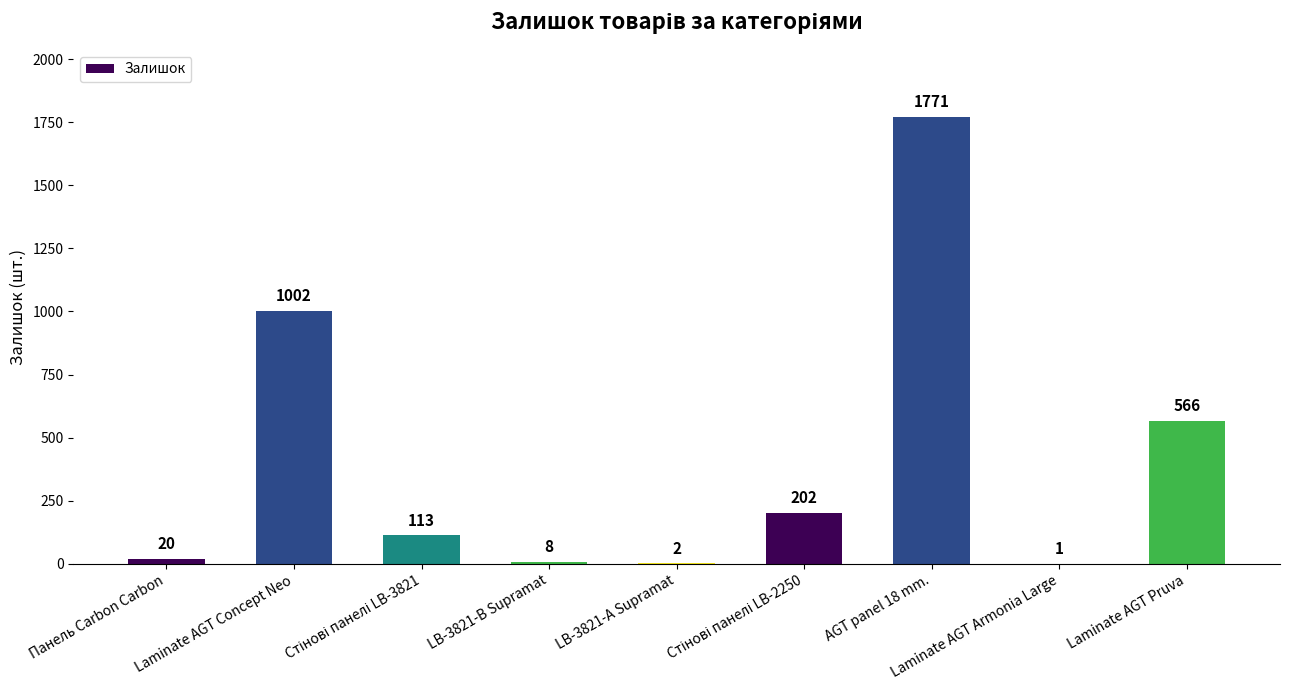

What is the greatest value displayed?

1771